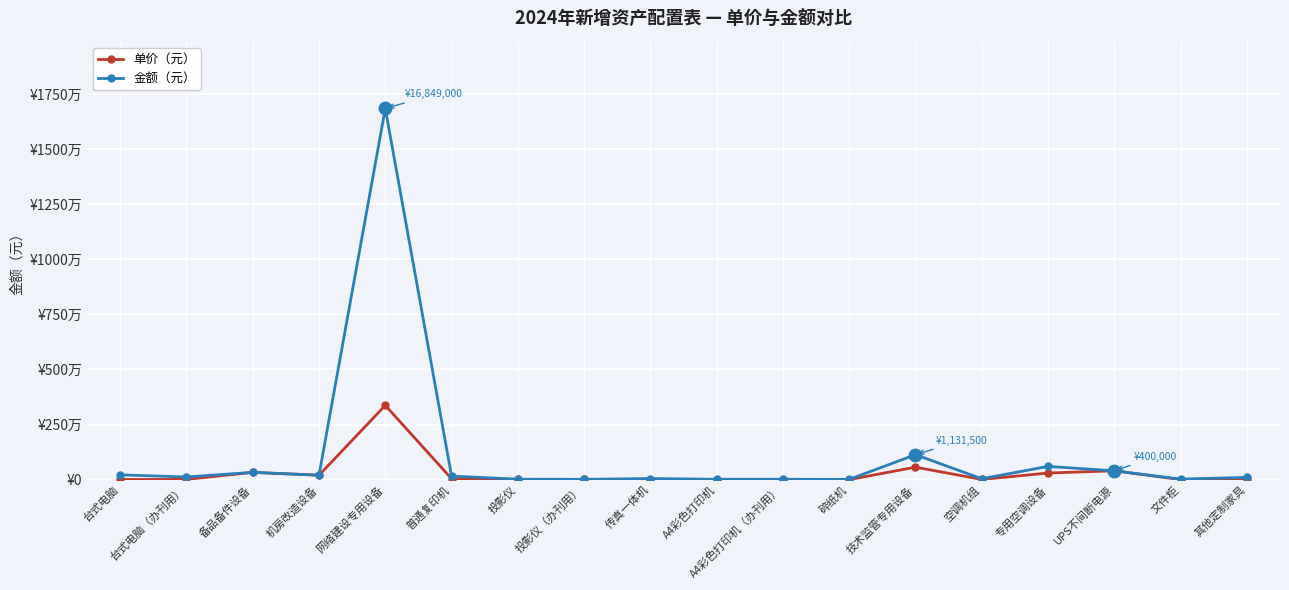

Does the chart have visible grid lines?

Yes